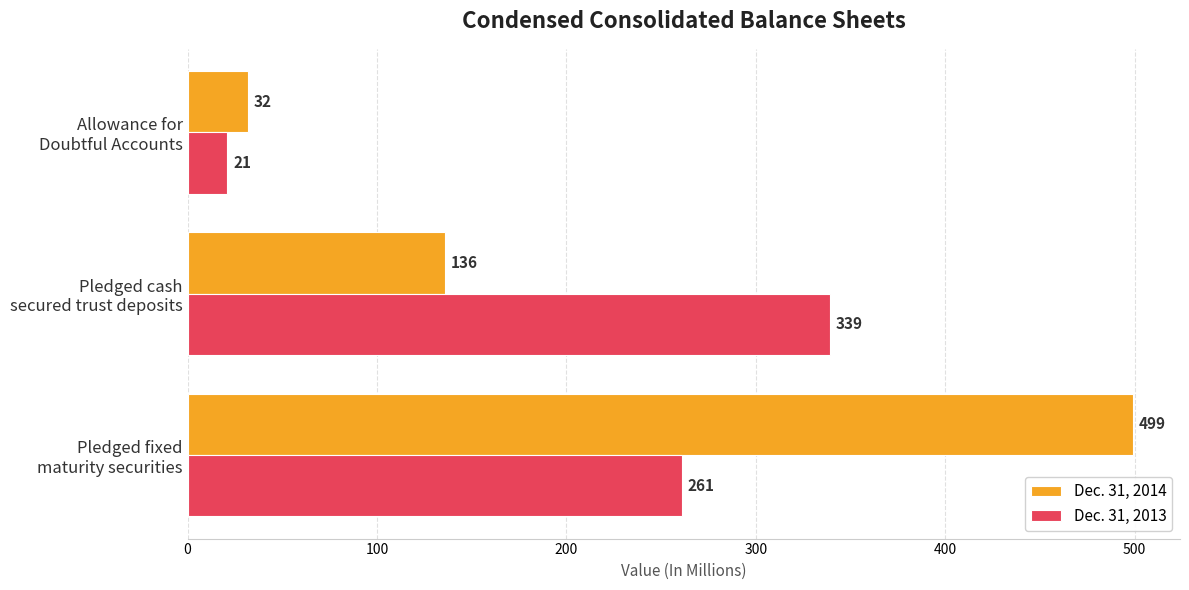

Count the Dec. 31, 2013 values in the range 21 to 339.

3